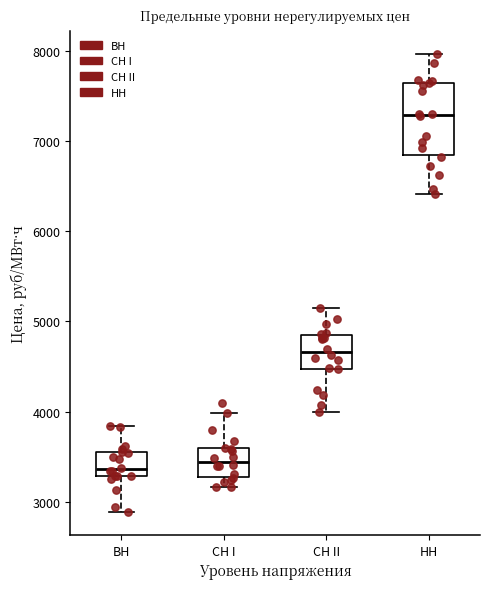

Where does the median line of the box for СН II sit on the y-axis? The values are not printed on the chart, so give them approximately, as read against the axis.

4700